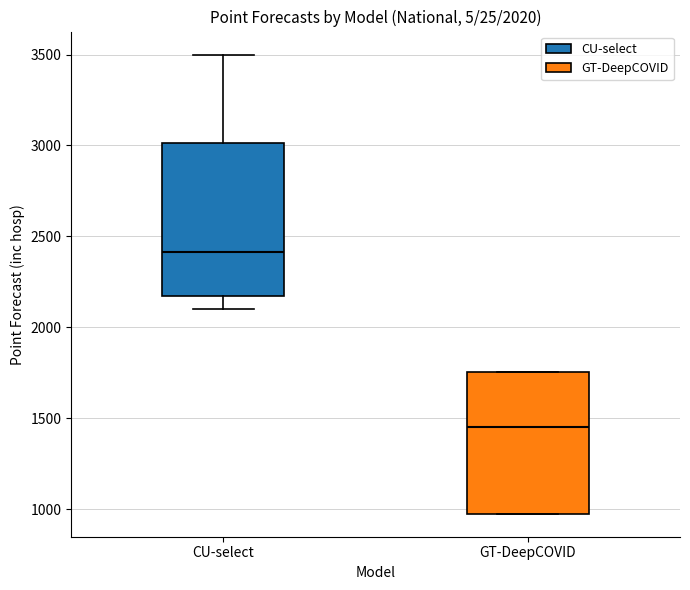

Comparing the boxes themselves (not the whiskers), which one is the tallest?

CU-select